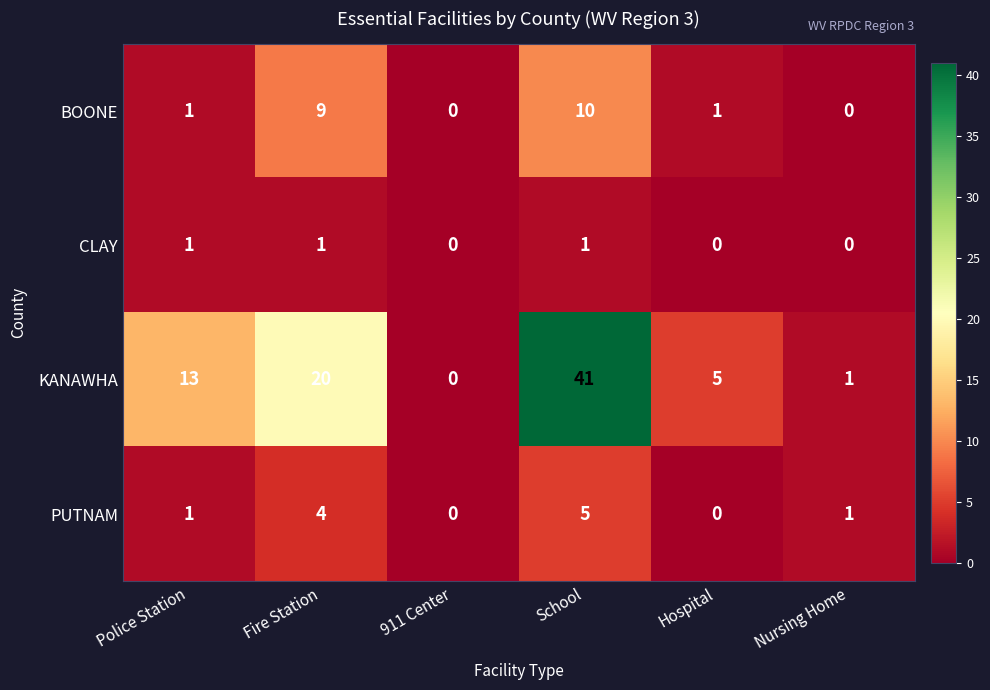

What is the difference between the highest and lowest values at Fire Station?

19